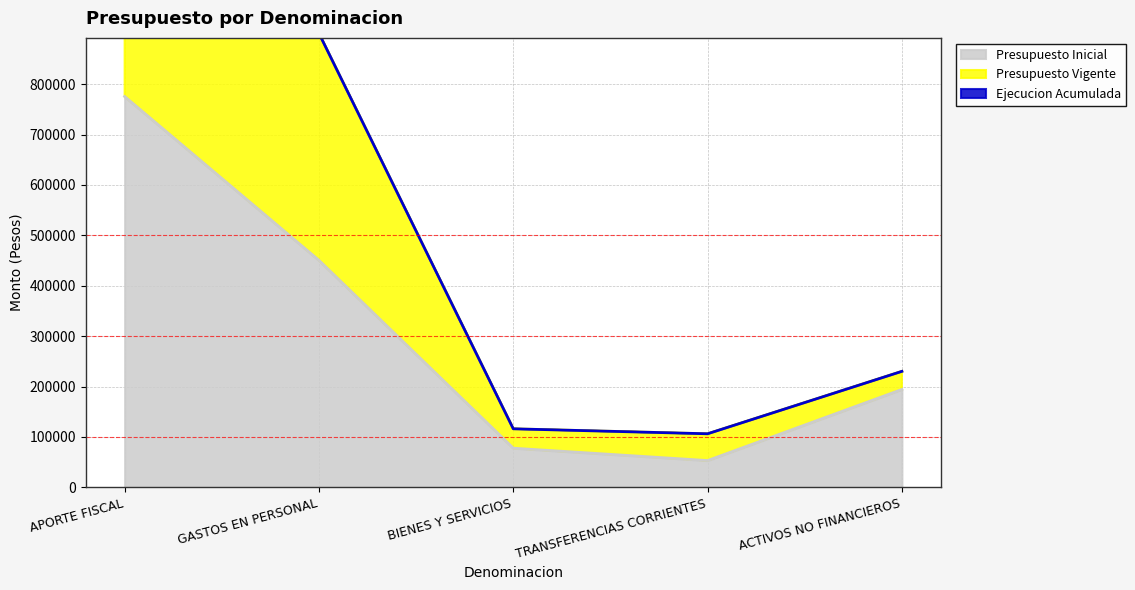

What is the minimum value for Presupuesto Inicial?

53137